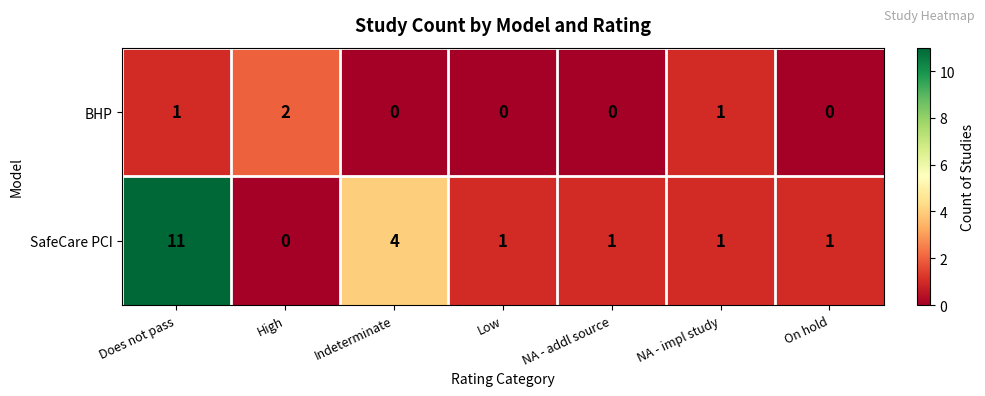

Reading right to left, list all the values displayed in this chart.

BHP: On hold=0	NA - impl study=1	NA - addl source=0	Low=0	Indeterminate=0	High=2	Does not pass=1
SafeCare PCI: On hold=1	NA - impl study=1	NA - addl source=1	Low=1	Indeterminate=4	High=0	Does not pass=11